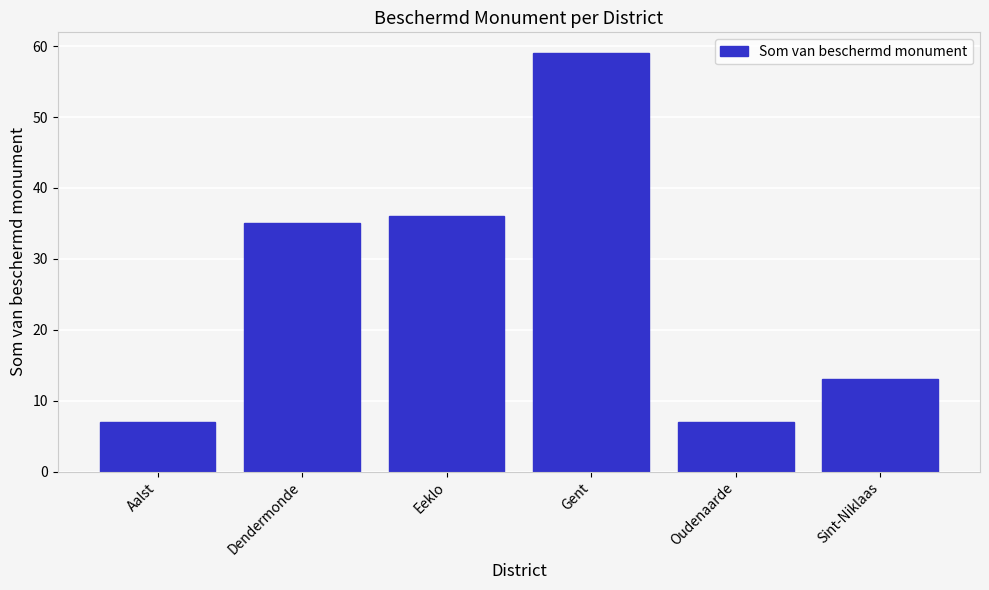

Reading left to right, transcribe all the data shown in this chart.

Aalst=7	Dendermonde=35	Eeklo=36	Gent=59	Oudenaarde=7	Sint-Niklaas=13